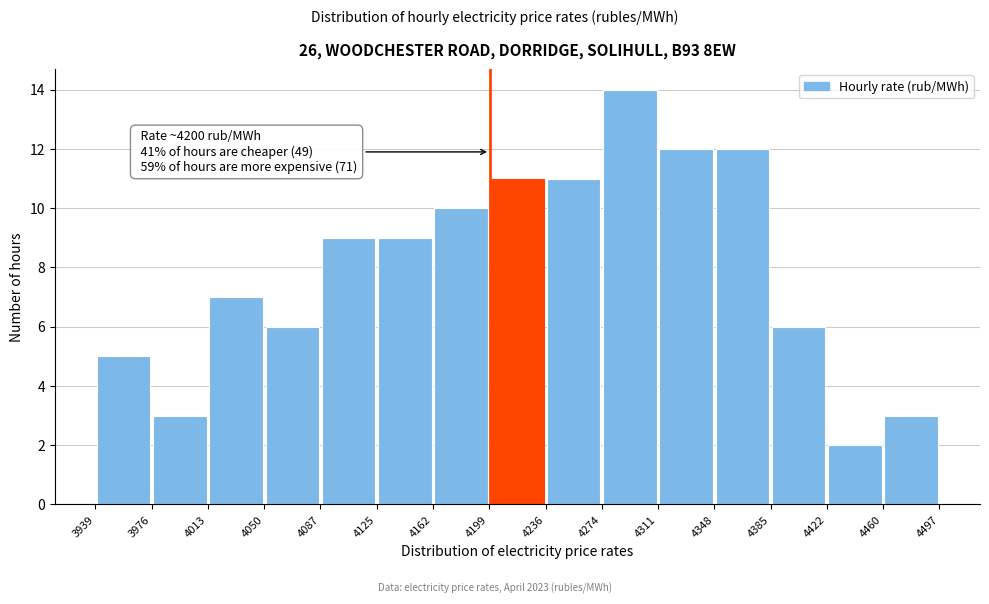

Over which range of the x-axis is the bar tallest?

4274 to 4311